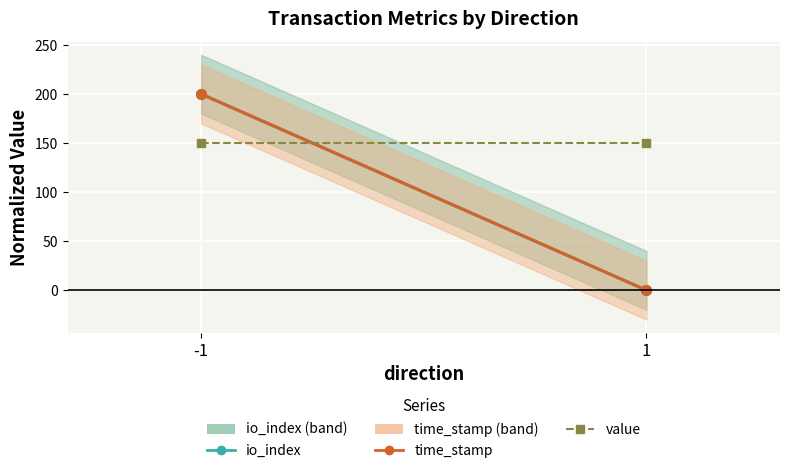

What value does the value series have at 1?

150